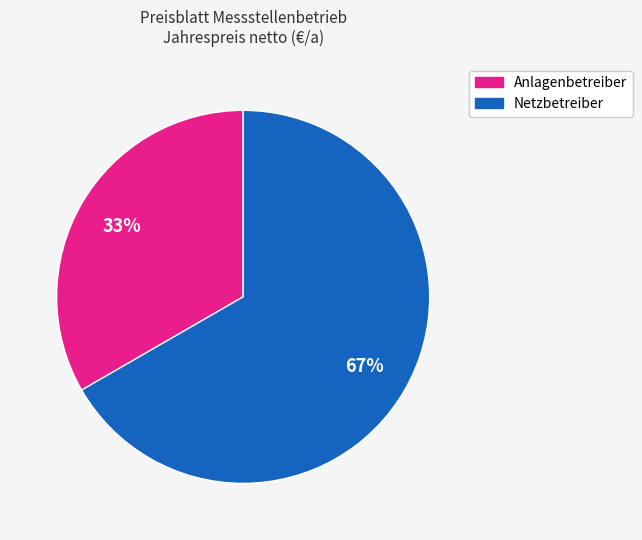

Do Netzbetreiber and Anlagenbetreiber together represent more than half of the pie?

Yes